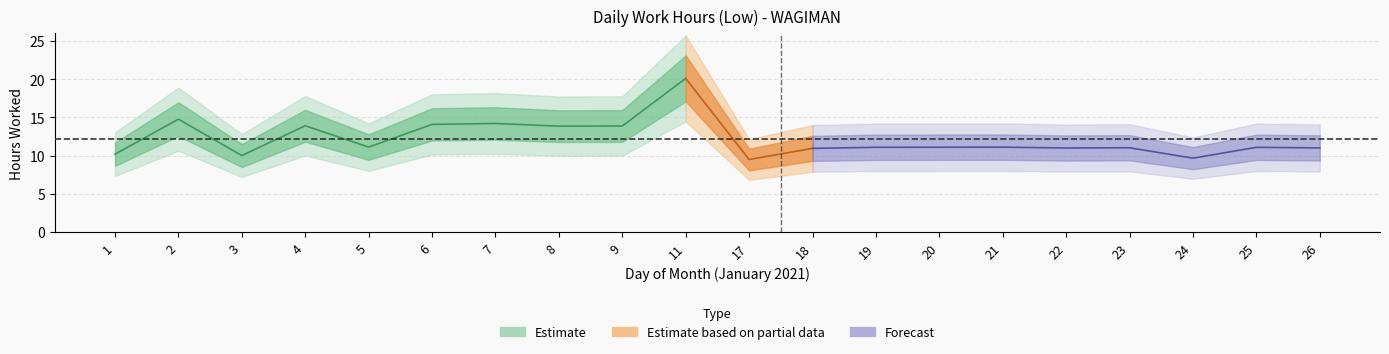

Reading left to right, list all the values displayed in this chart.

1=10.2	2=14.8	3=10.0	4=13.9	5=11.1	6=14.1	7=14.2	8=13.8	9=13.9	11=20.1	17=9.5	18=10.9	19=11.1	20=11.1	21=11.1	22=11.0	23=11.0	24=9.7	25=11.1	26=11.0